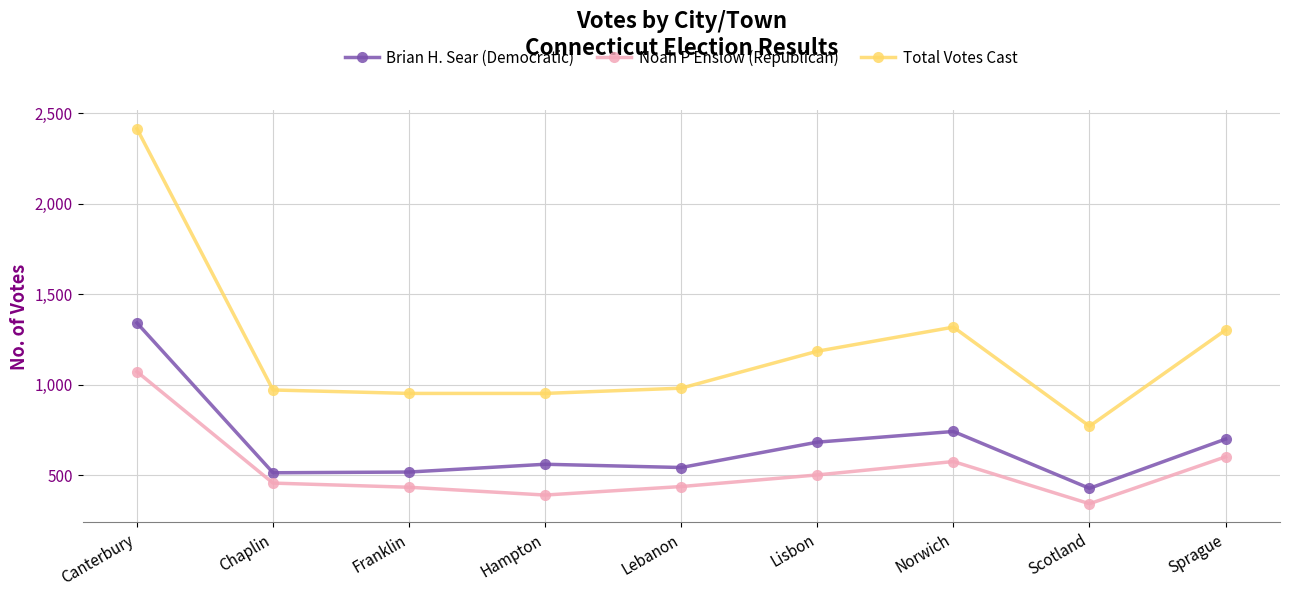

What is the label of the 9th point from the left?

Sprague